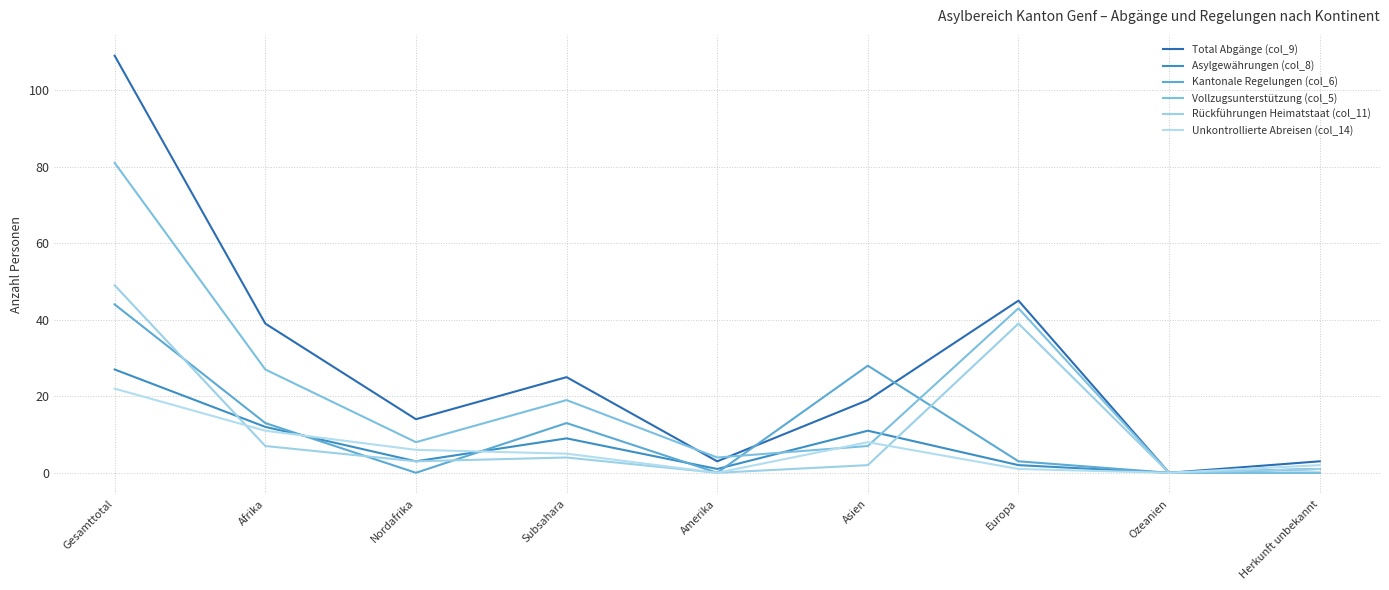

At which category is the sum across all series the highest?

Gesamttotal